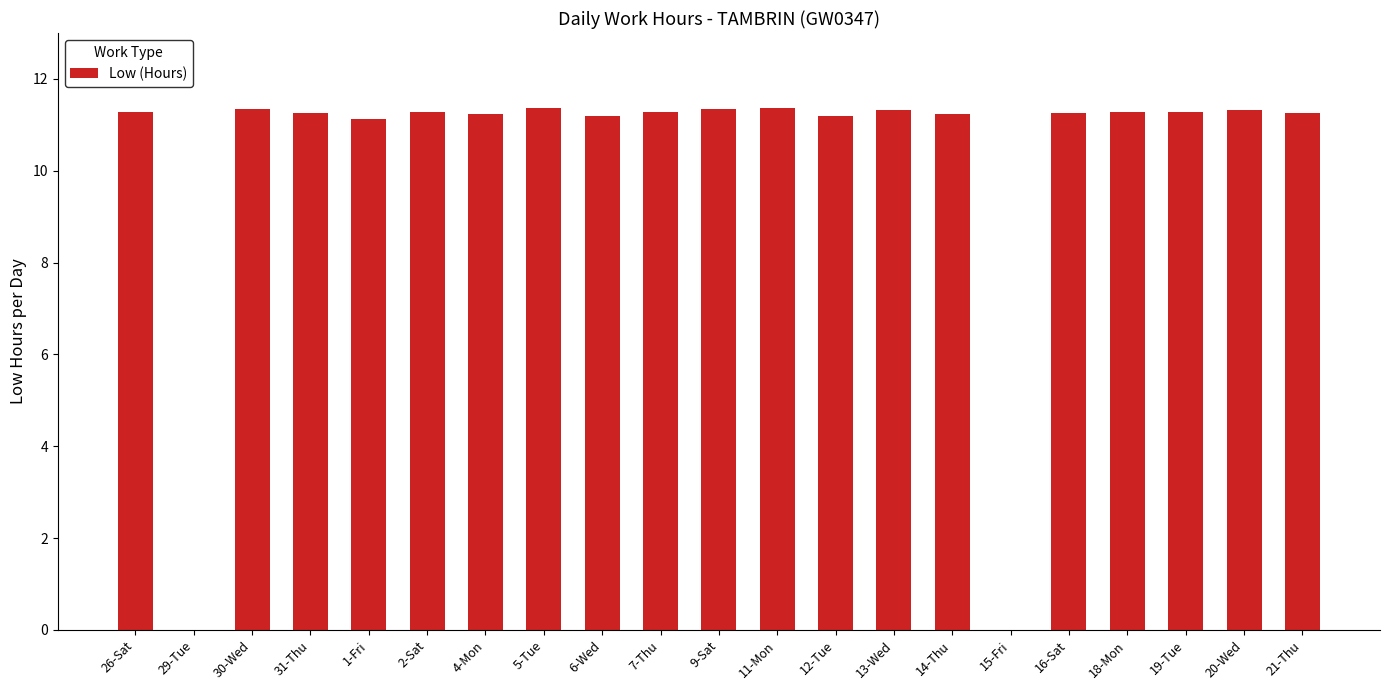

What is the sum of all values?

214.2